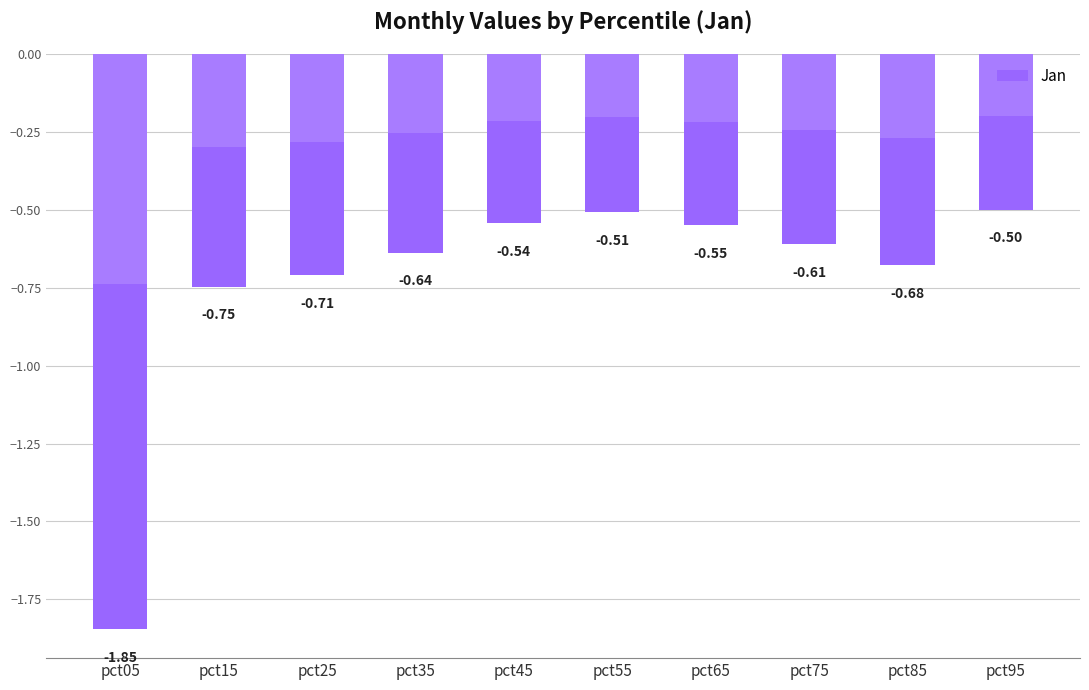

What is the greatest value displayed?

-0.5